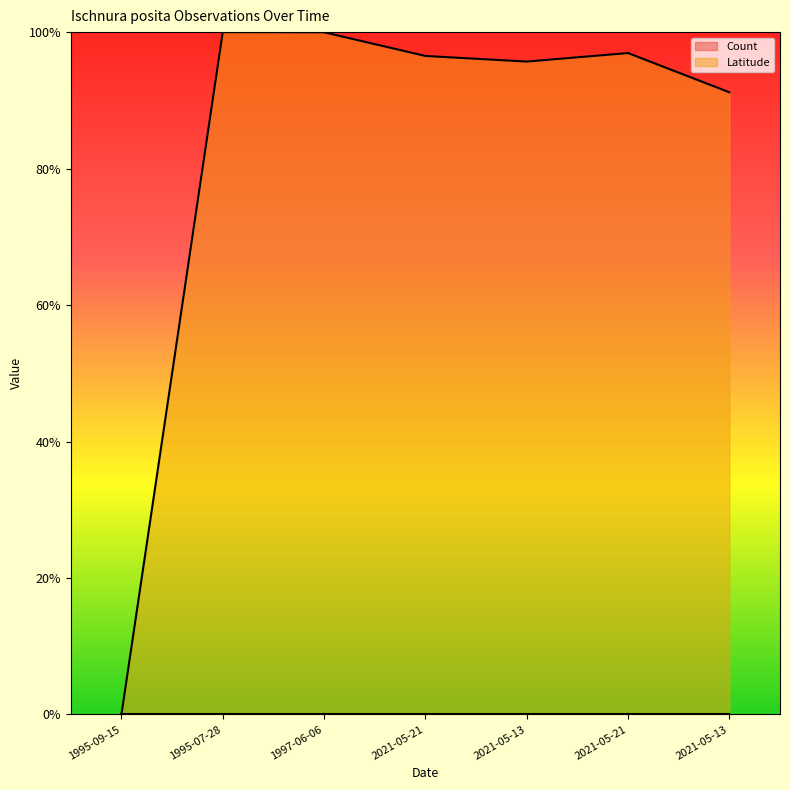

Reading right to left, list all the values displayed in this chart.

0.9	1.0	1.0	1.0	1.0	1.0	0.0